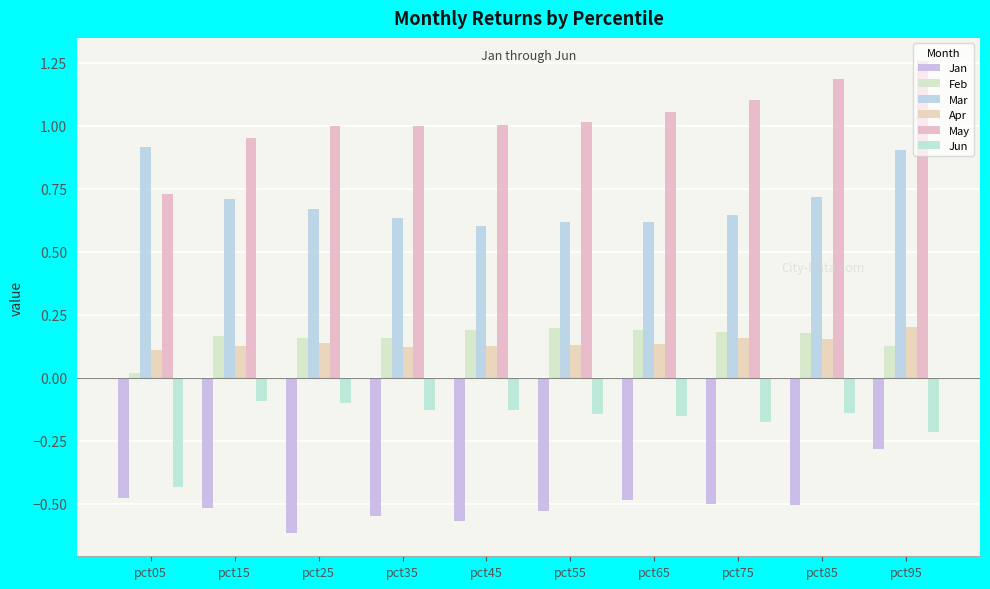

Which has a higher value, pct25 or pct95?

pct95